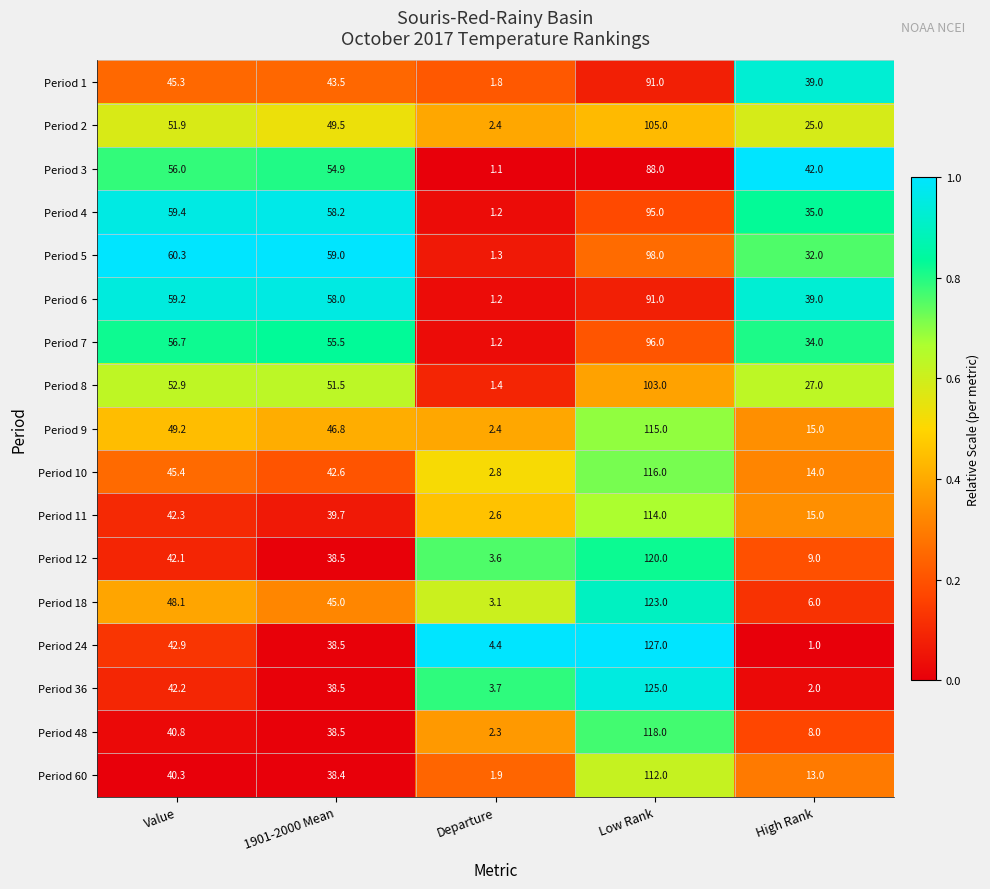

What is the difference between the highest and lowest values at High Rank?

41.0